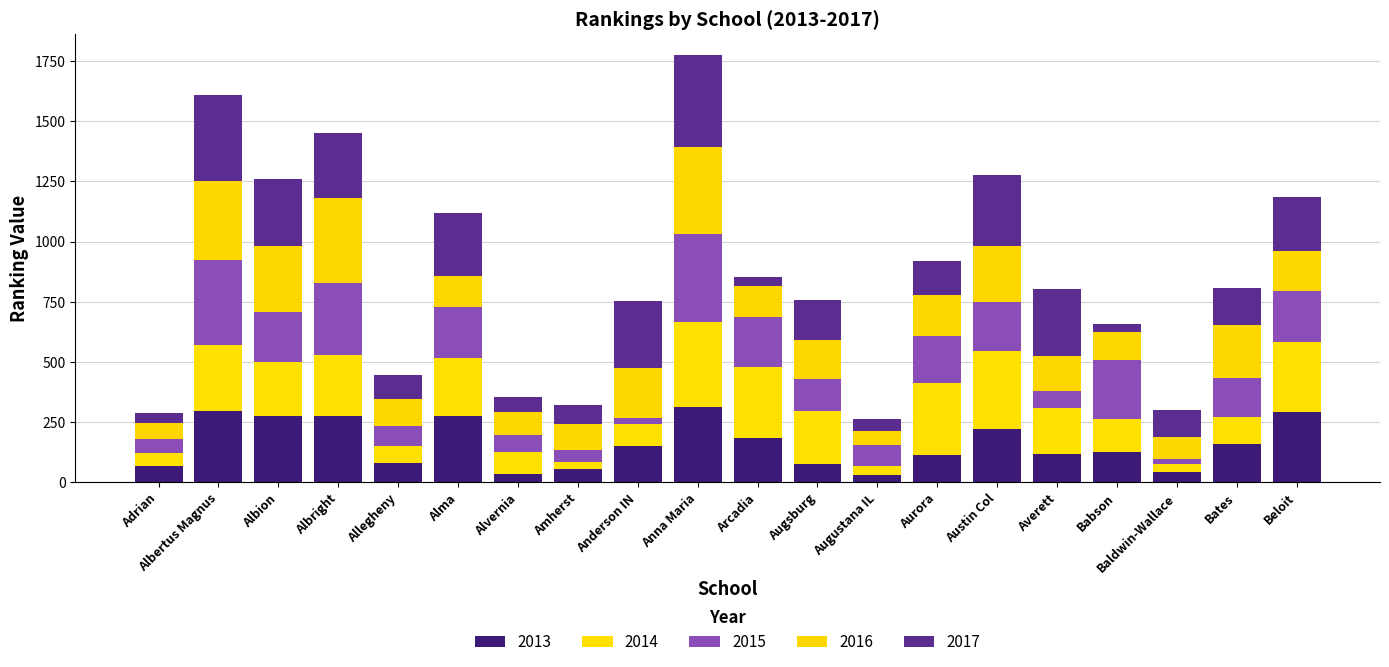

Count the number of data series in this chart.

5